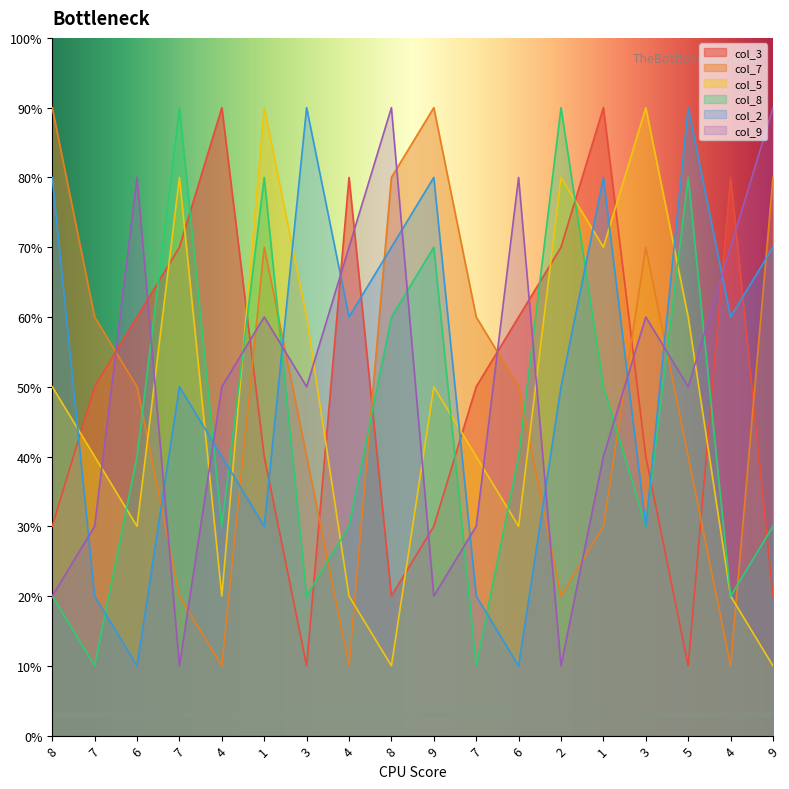

Is it true that col_3 equals 4 at 1?

True